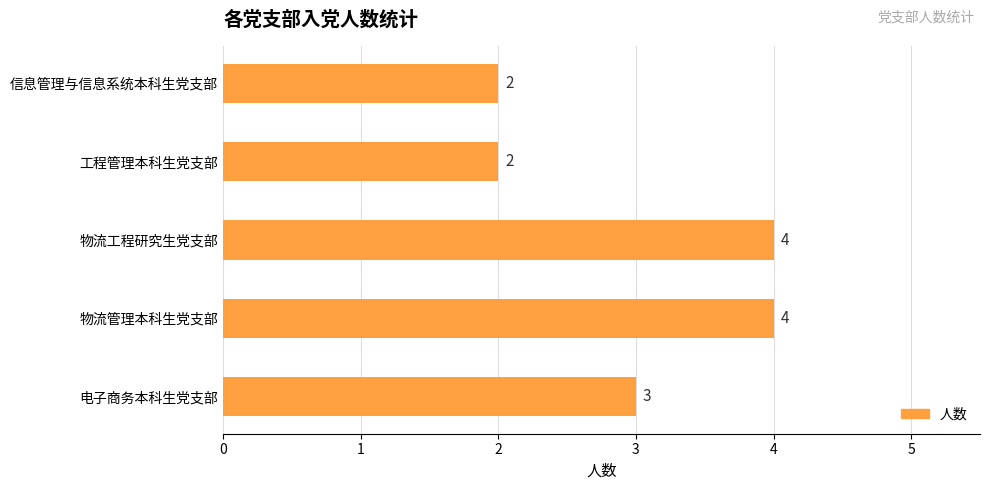

The chart shows a value of 2 at 信息管理与信息系统本科生党支部. True or false?

True